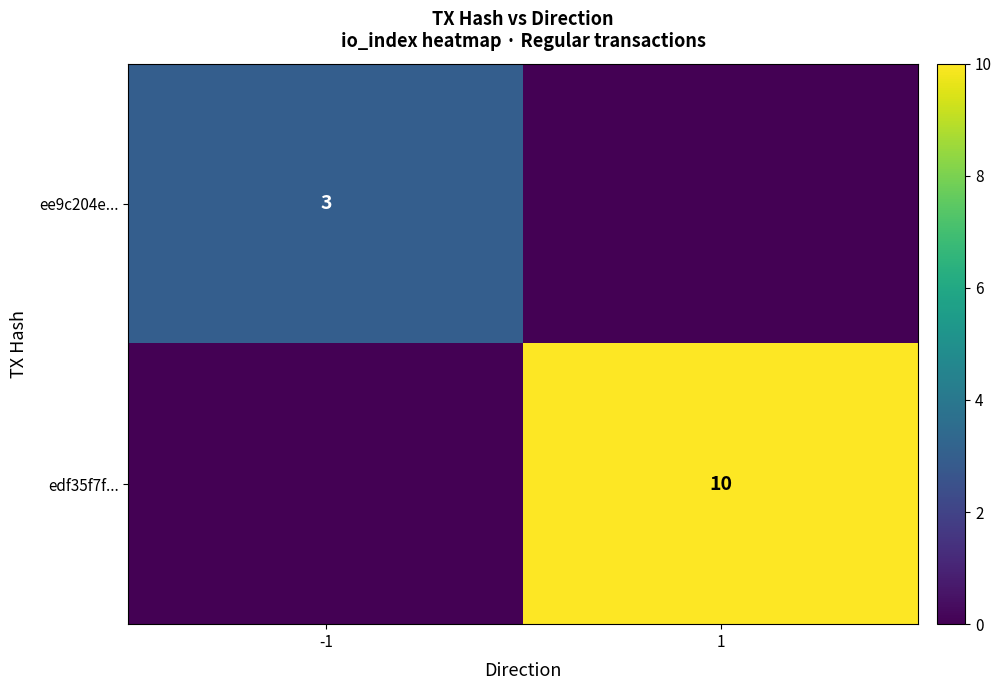

The ee9c204e... series shows 3 at -1. True or false?

True